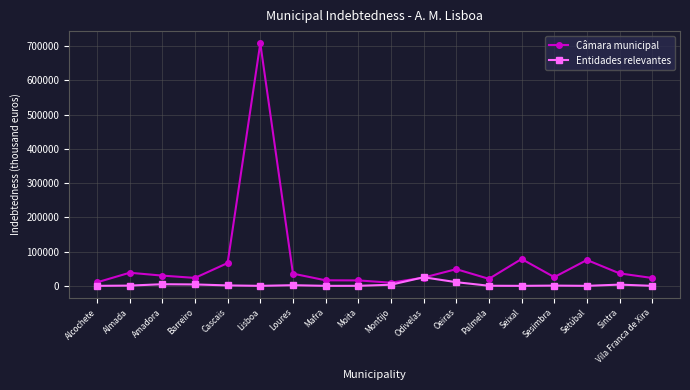

What is the lowest value of the Câmara municipal series?

9229